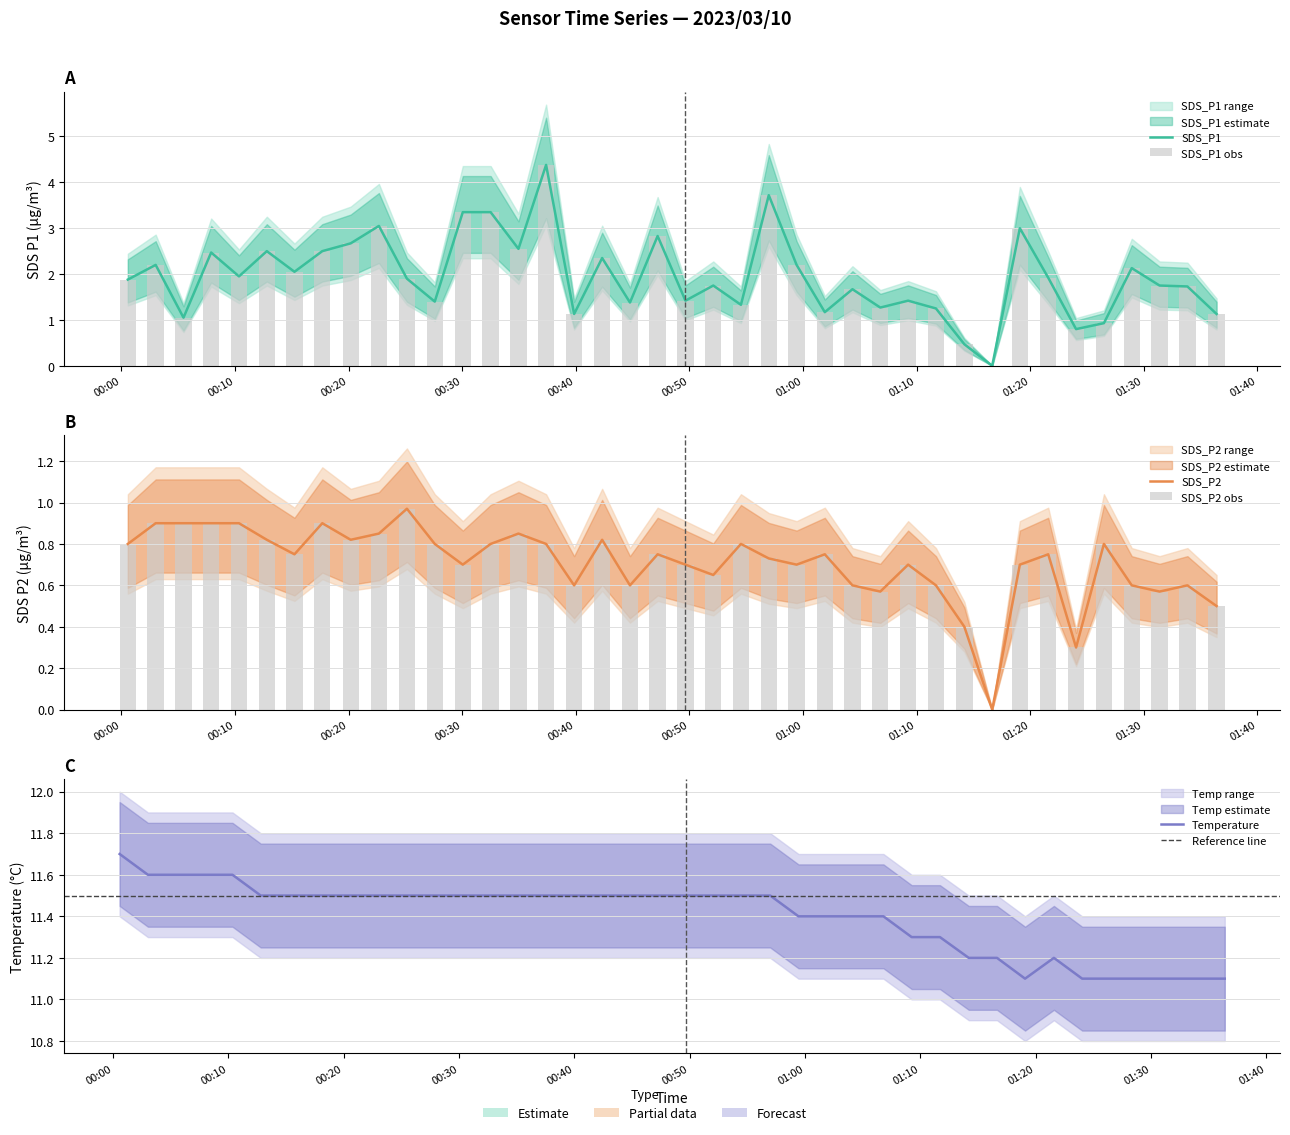

How many values in the SDS_P2 series exceed 0?

39